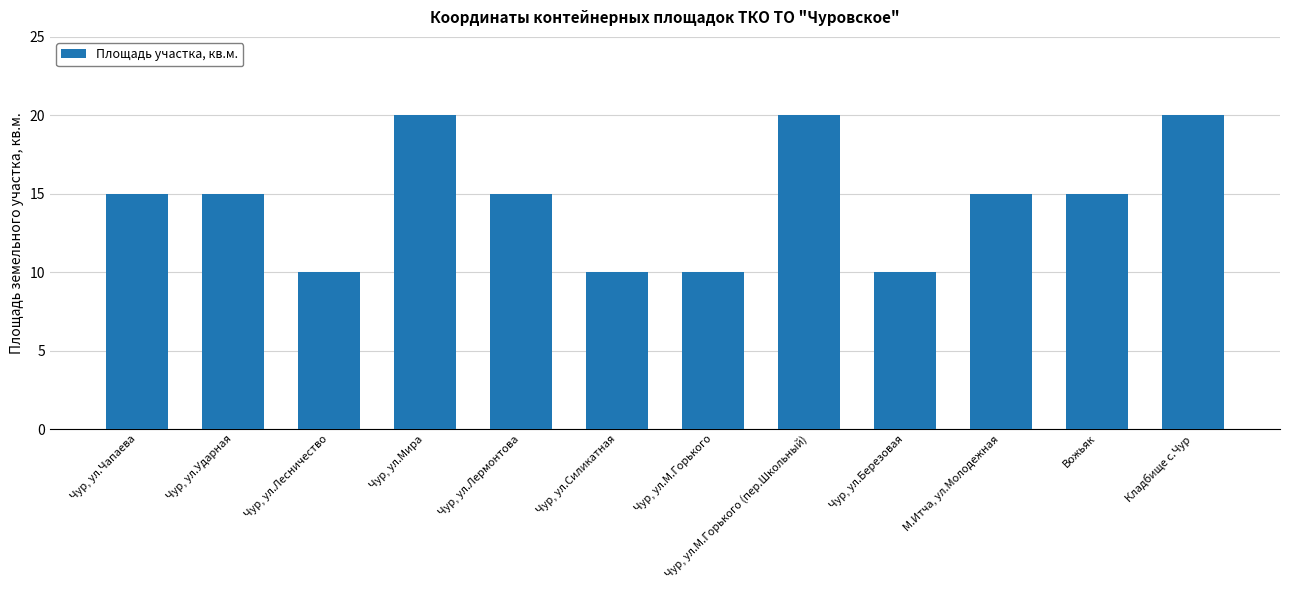

Reading left to right, what are all the values shown in this chart?

Чур, ул.Чапаева=15	Чур, ул.Ударная=15	Чур, ул.Лесничество=10	Чур, ул.Мира=20	Чур, ул.Лермонтова=15	Чур, ул.Силикатная=10	Чур, ул.М.Горького=10	Чур, ул.М.Горького (пер.Школьный)=20	Чур, ул.Березовая=10	М.Итча, ул.Молодежная=15	Вожьяк=15	Кладбище с.Чур=20